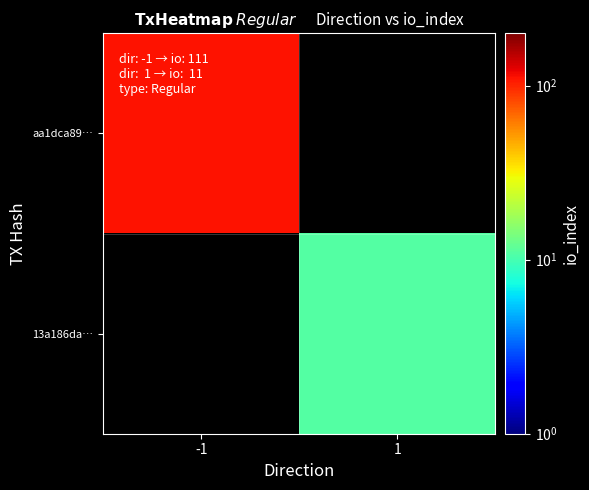

Rank the categories by aa1dca89… value from highest to lowest.

-1, 1